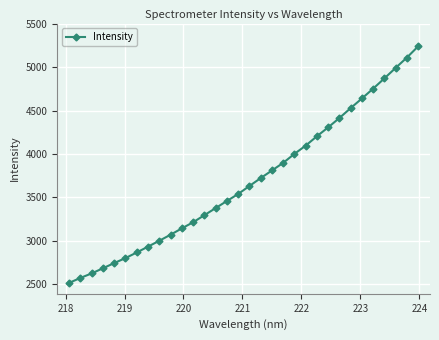

True or false: there are more than 2 points higher than both neighbors.

False